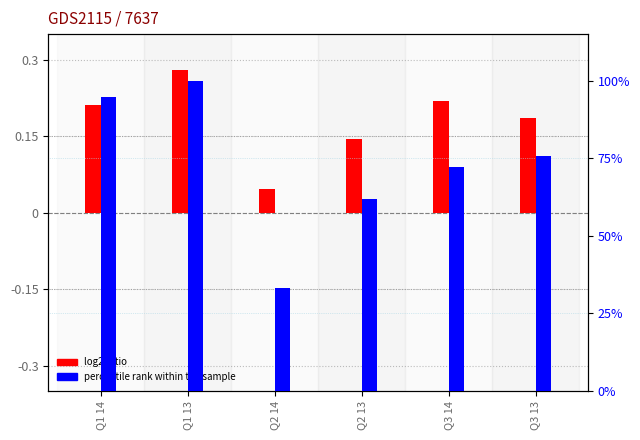

At Q1 14, list the series in order from smallest to largest.

log2 ratio, percentile rank within the sample